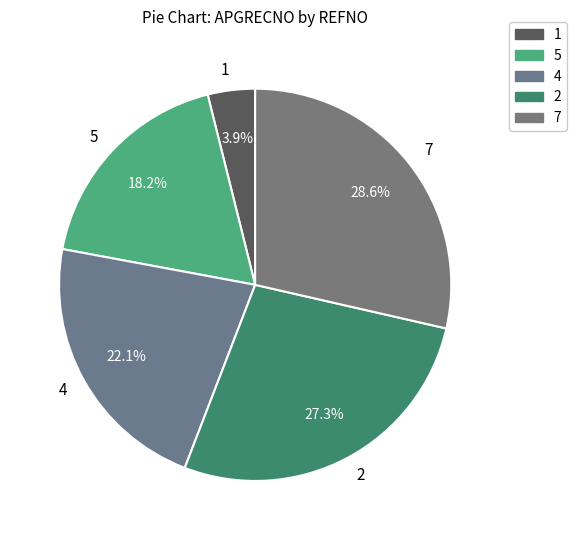

Is 5 the majority of the pie?

No